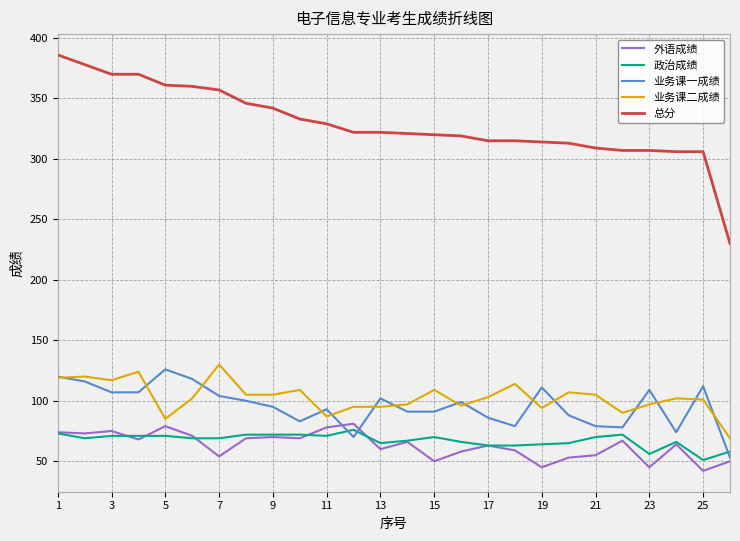

What are all the series names shown in the legend?

外语成绩, 政治成绩, 业务课一成绩, 业务课二成绩, 总分